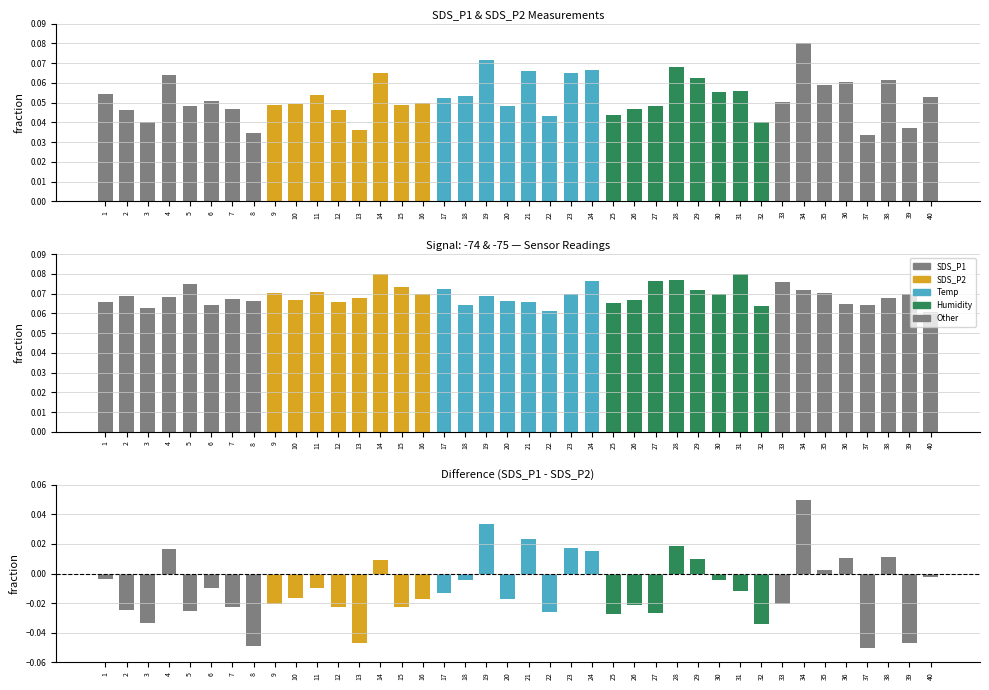

Which label corresponds to the smallest value in the chart?

37